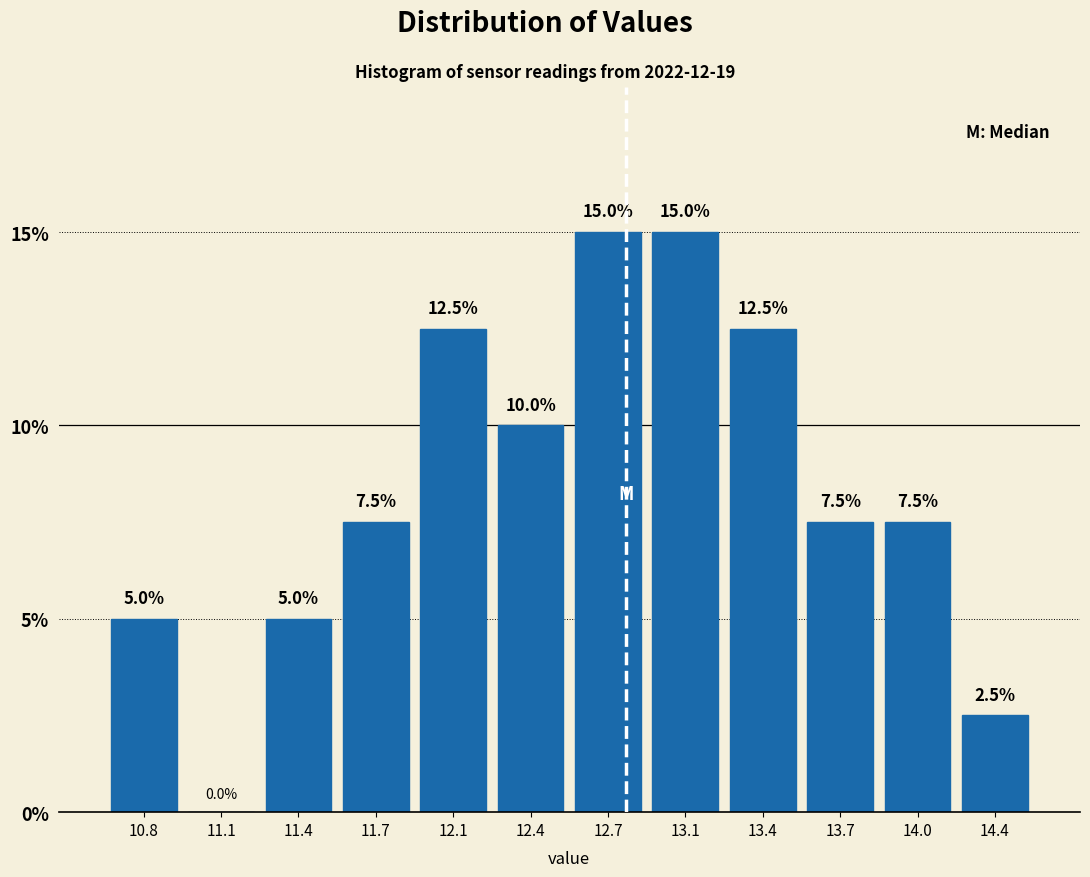

Reading left to right, extract all data points from this chart.

10.8=5.0	11.1=0.0	11.4=5.0	11.7=7.5	12.1=12.5	12.4=10.0	12.7=15.0	13.1=15.0	13.4=12.5	13.7=7.5	14.0=7.5	14.4=2.5